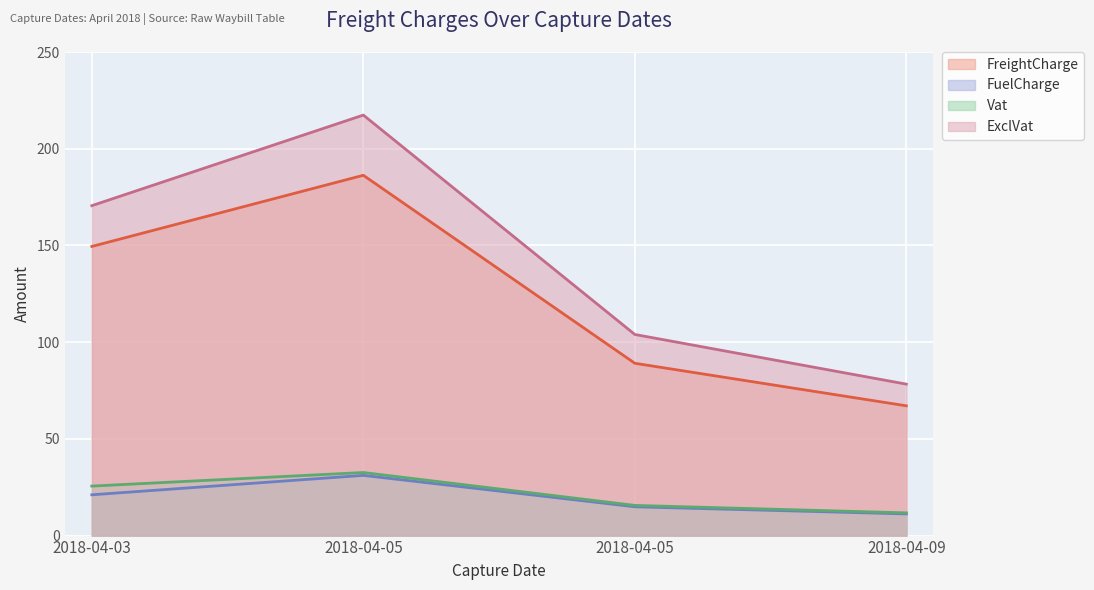

What are all the series names shown in the legend?

FreightCharge, FuelCharge, Vat, ExclVat